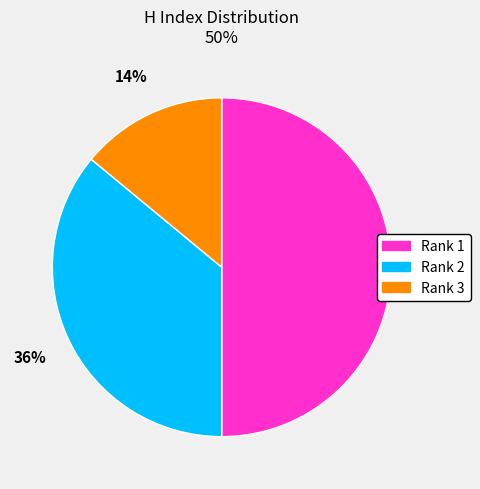

To the nearest percent, what is the average slice percentage?

33%